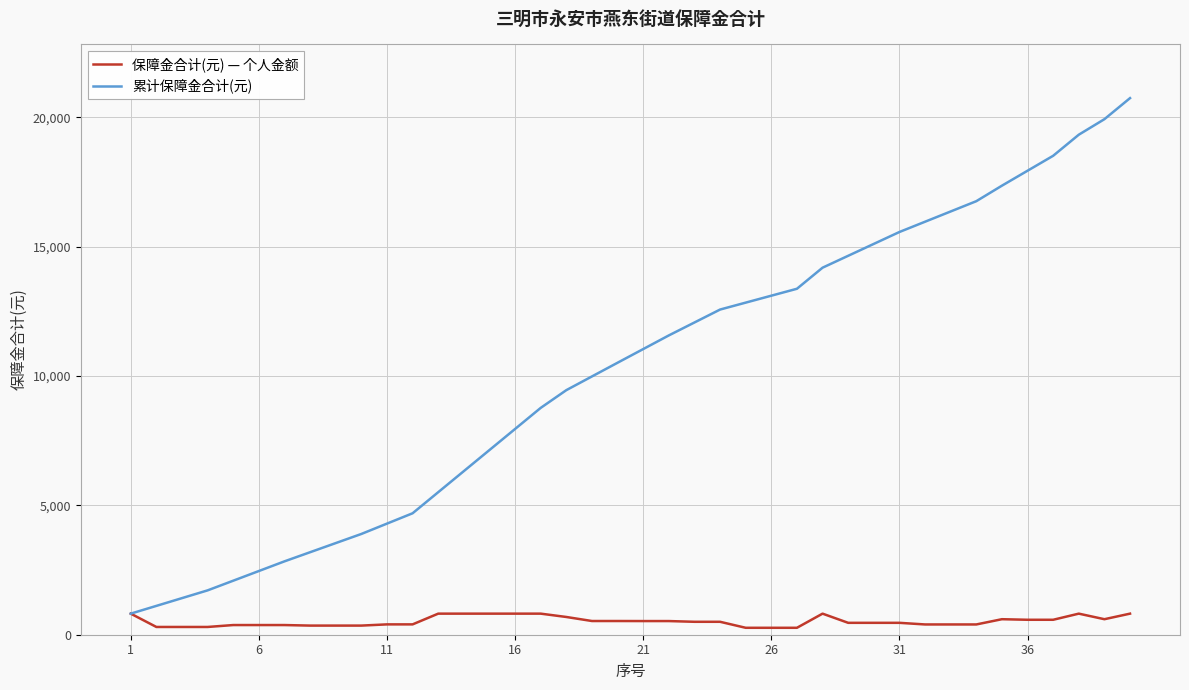

Which series has the largest total across all categories?

累计保障金合计(元)